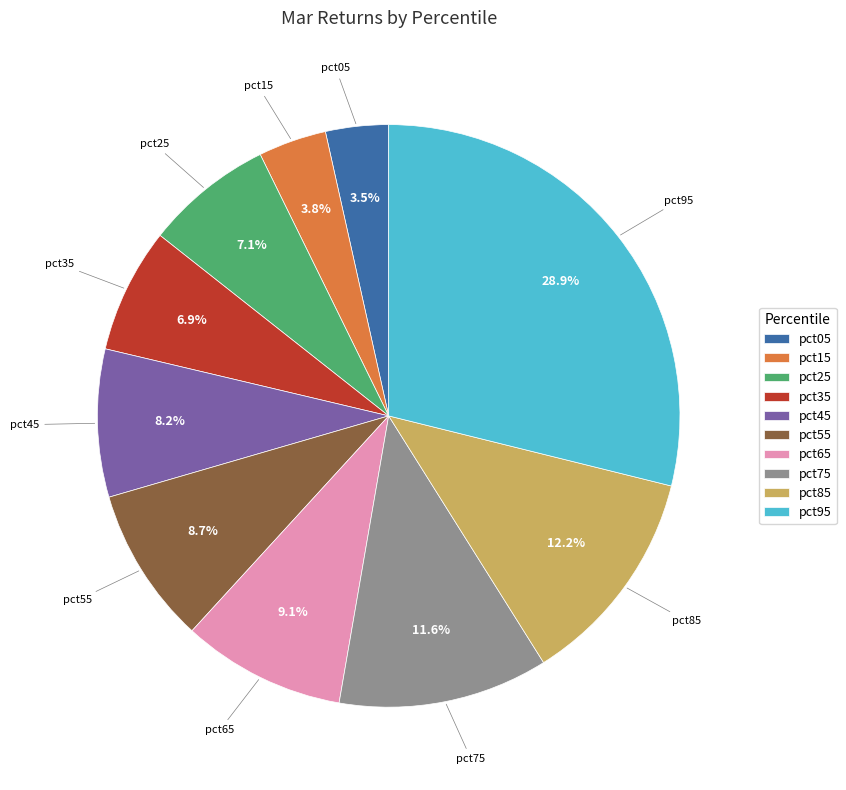

Which has a higher value, pct35 or pct05?

pct35